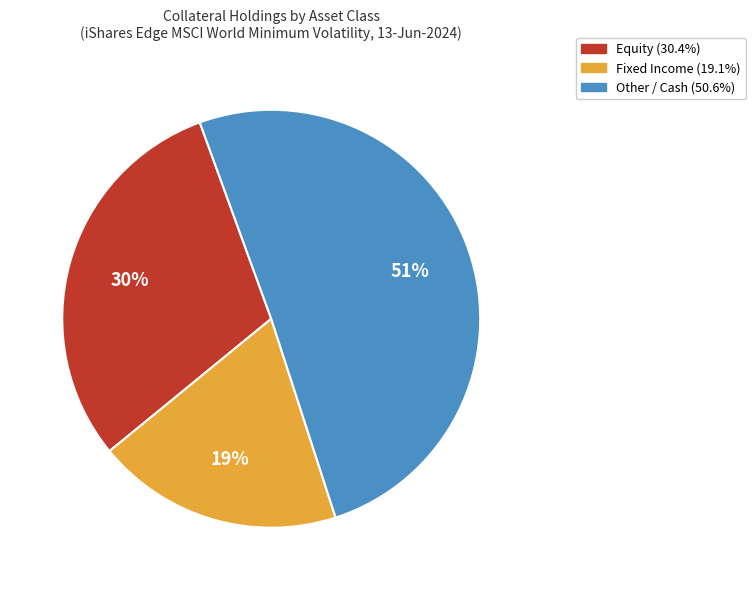

Does any single category account for the majority?

Yes